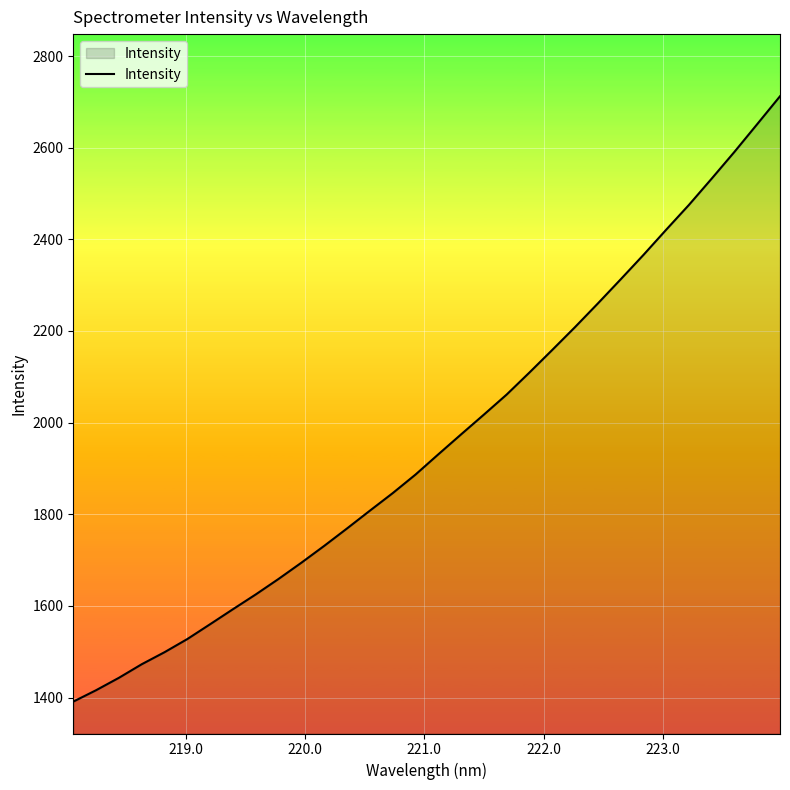

What is the difference between the maximum and minimum values?

1320.9